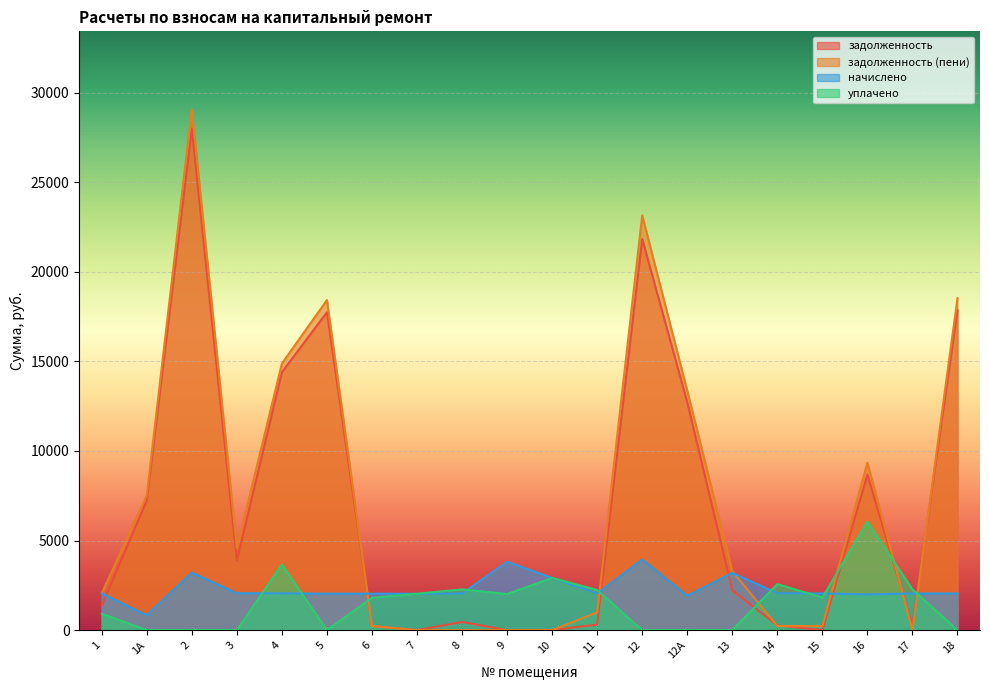

Reading left to right, extract all data points from this chart.

задолженность: 1=1372.8	1А=7240.2	2=27992.3	3=3889.6	4=14394.7	5=17743.9	6=226.9	7=0.0	8=455.0	9=0.0	10=0.4	11=308.8	12=21835.6	12А=12724.2	13=2233.3	14=262.4	15=0.0	16=8682.7	17=227.5	18=17845.8
задолженность (пени): 1=2059.2	1А=7517.1	2=29062.9	3=4576.0	4=14881.1	5=18422.5	6=226.5	7=0.0	8=0.0	9=0.0	10=0.0	11=991.3	12=23149.9	12А=13363.8	13=3298.1	14=229.4	15=227.5	16=9347.6	17=0.0	18=18528.3
начислено: 1=2059.2	1А=830.7	2=3211.7	3=2059.2	4=2059.2	5=2035.8	6=2035.8	7=2030.0	8=2047.5	9=3816.0	10=2913.3	11=2047.5	12=3942.9	12А=1918.8	13=3194.1	14=2065.1	15=2047.5	16=1994.8	17=2047.5	18=2047.5
уплачено: 1=915.2	1А=0.0	2=0.0	3=0.0	4=3663.0	5=0.0	6=1808.3	7=2030.0	8=2275.0	9=2017.6	10=2912.5	11=2240.0	12=0.0	12А=0.0	13=0.0	14=2566.8	15=1820.0	16=6045.0	17=2275.0	18=0.0